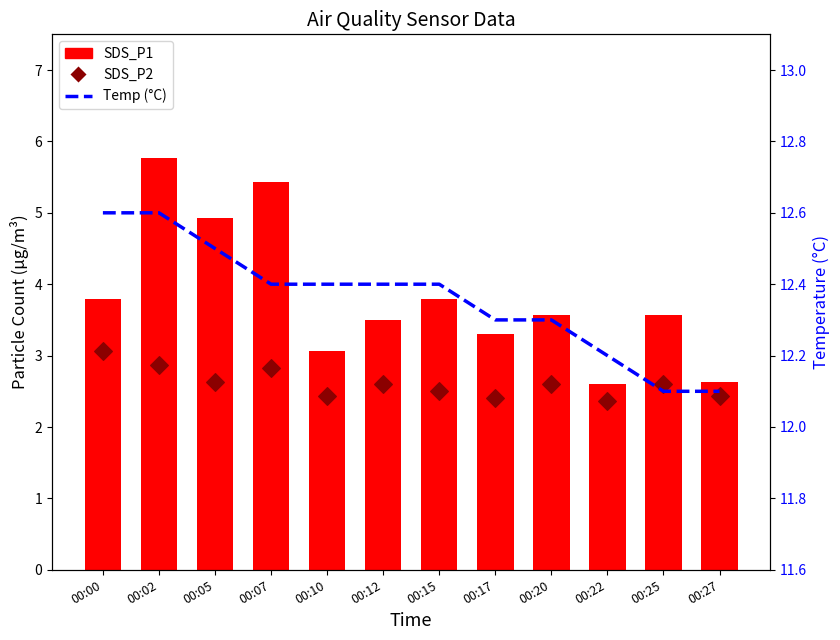

Which series has the widest spread of Y values?

SDS_P1